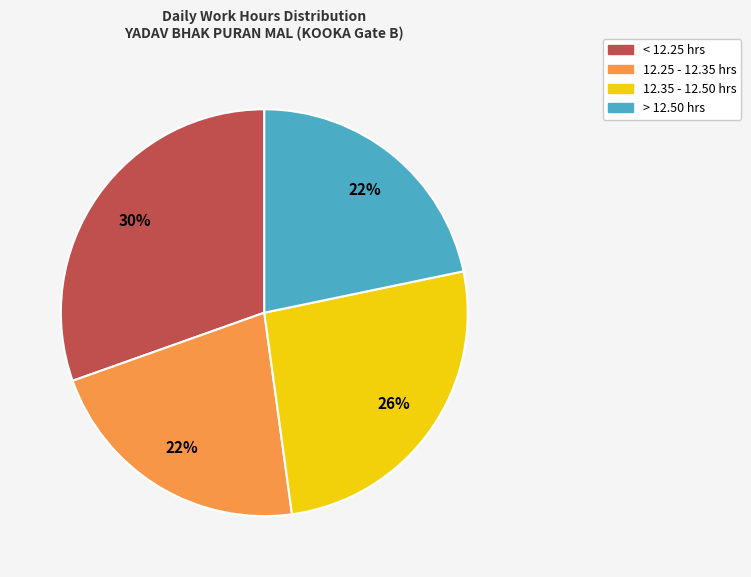

Does any single category account for the majority?

No